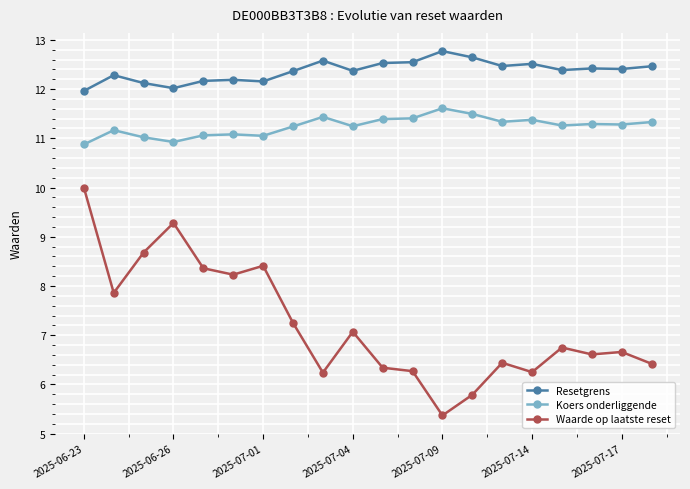

Rank the series by their average value, from lowest to highest.

Waarde op laatste reset, Koers onderliggende, Resetgrens